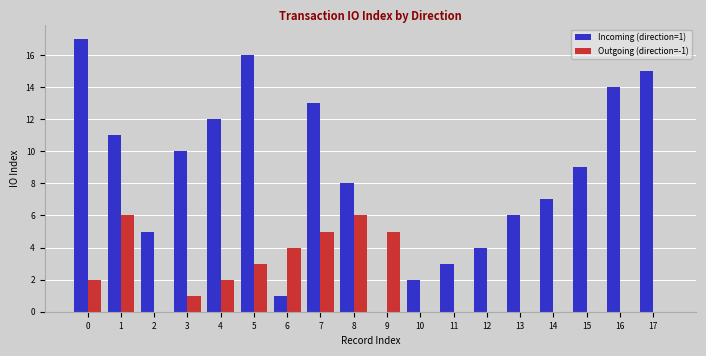

How many groups of bars are there?

18